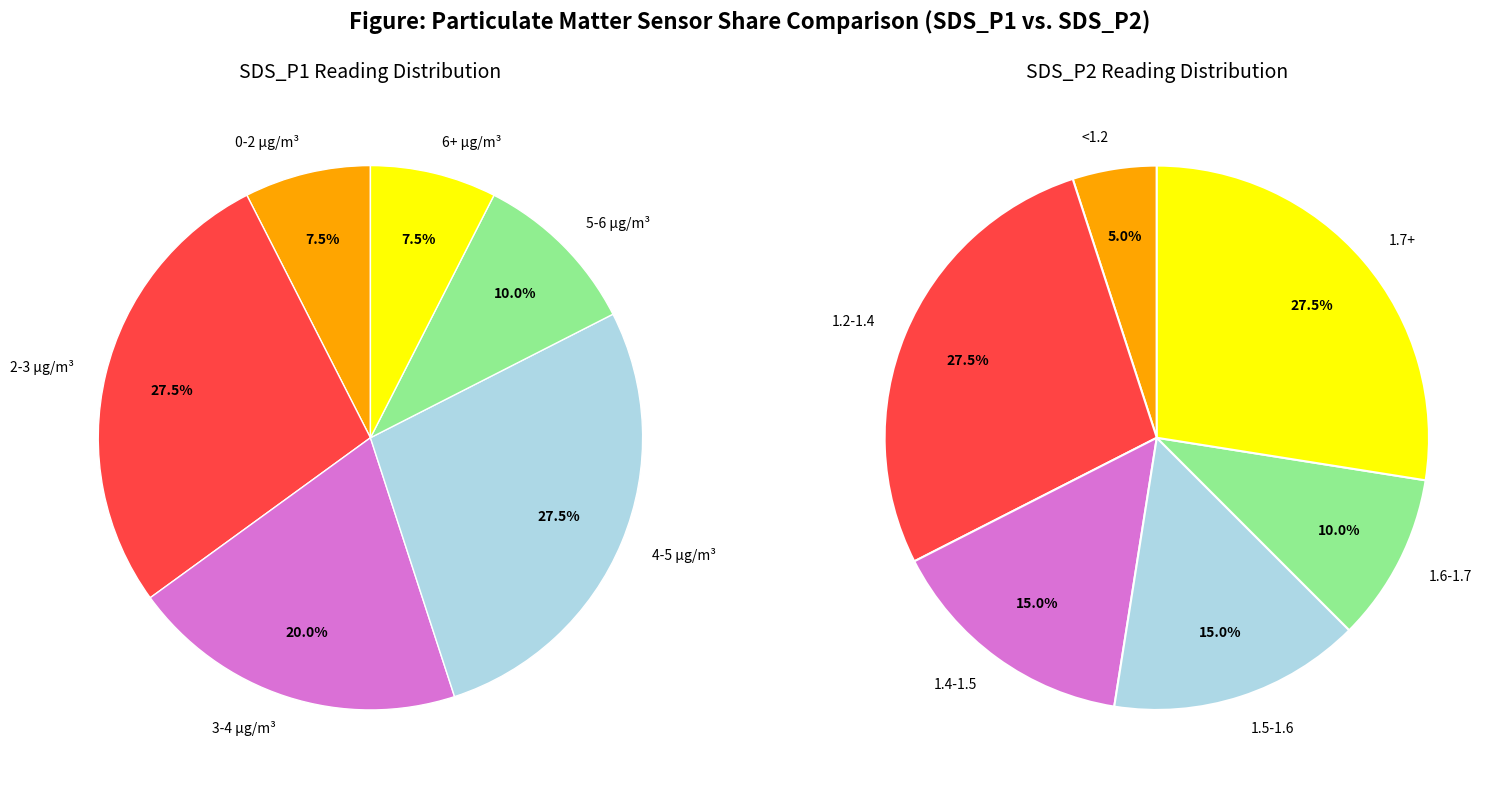

To the nearest percent, what is the average slice percentage?

17%